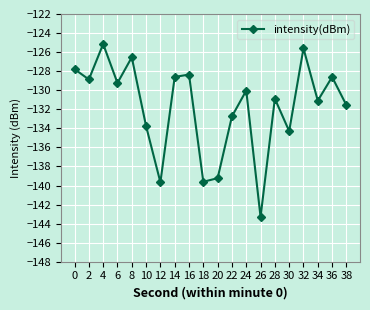

What is the average value?

-131.7